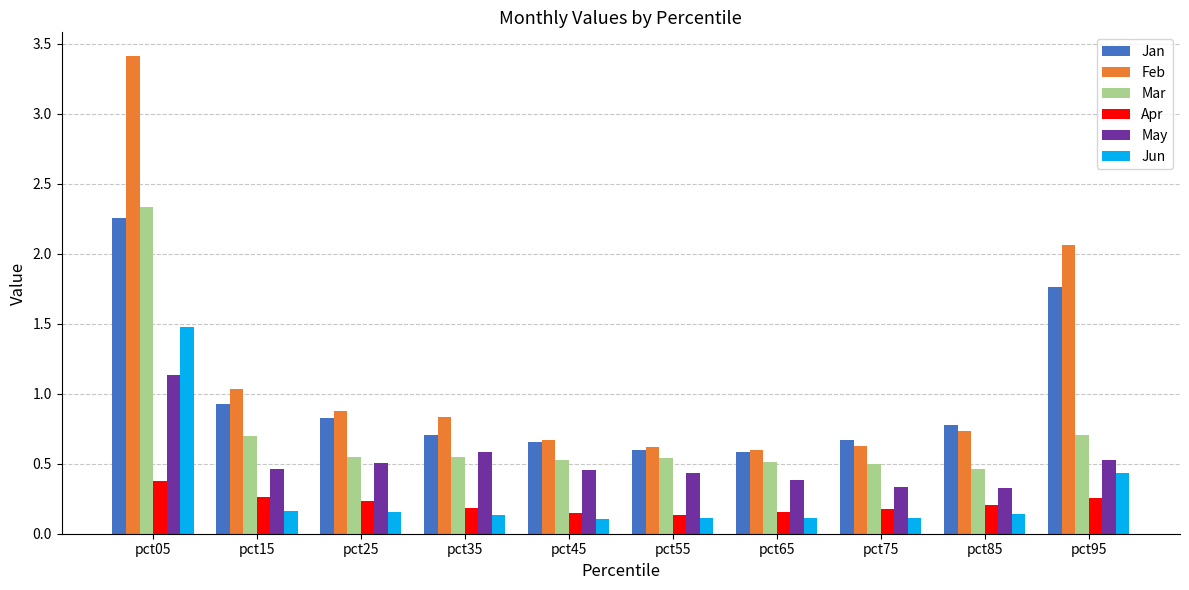

What is the greatest value displayed?

3.4